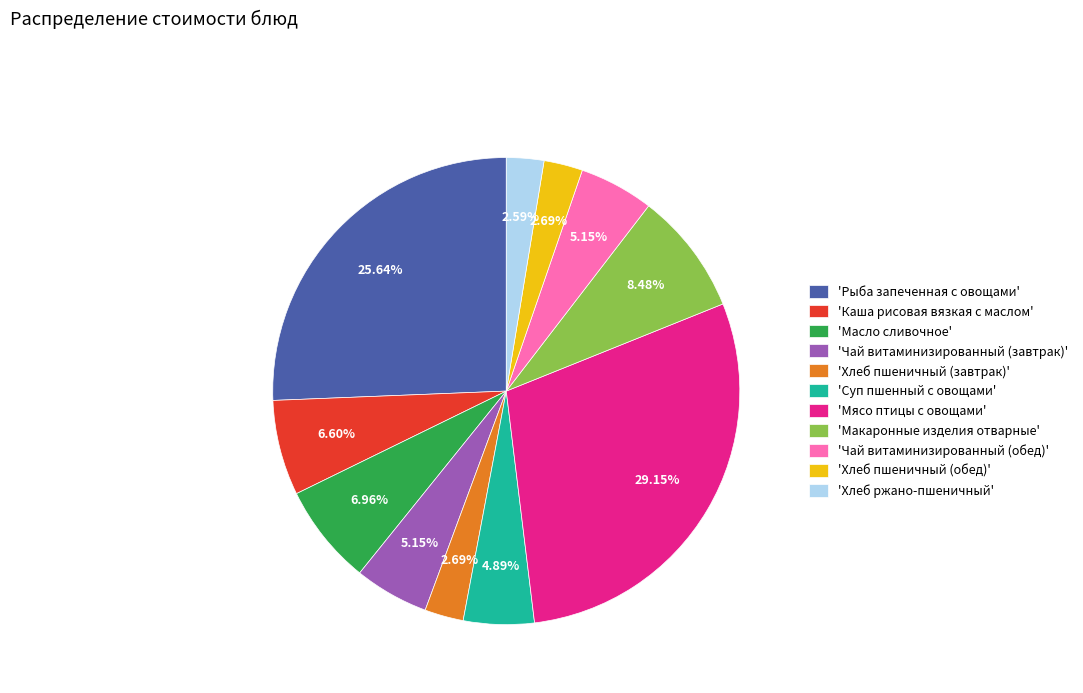

Do 'Чай витаминизированный (завтрак)' and 'Мясо птицы с овощами' together represent more than half of the pie?

No